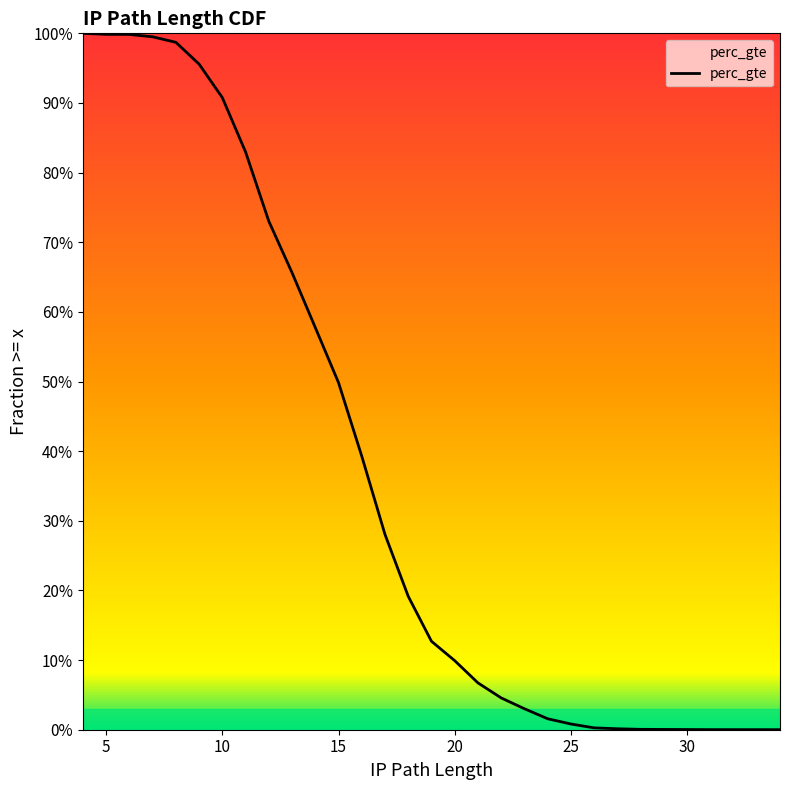

The chart shows a value of 0.0 at 24. True or false?

False